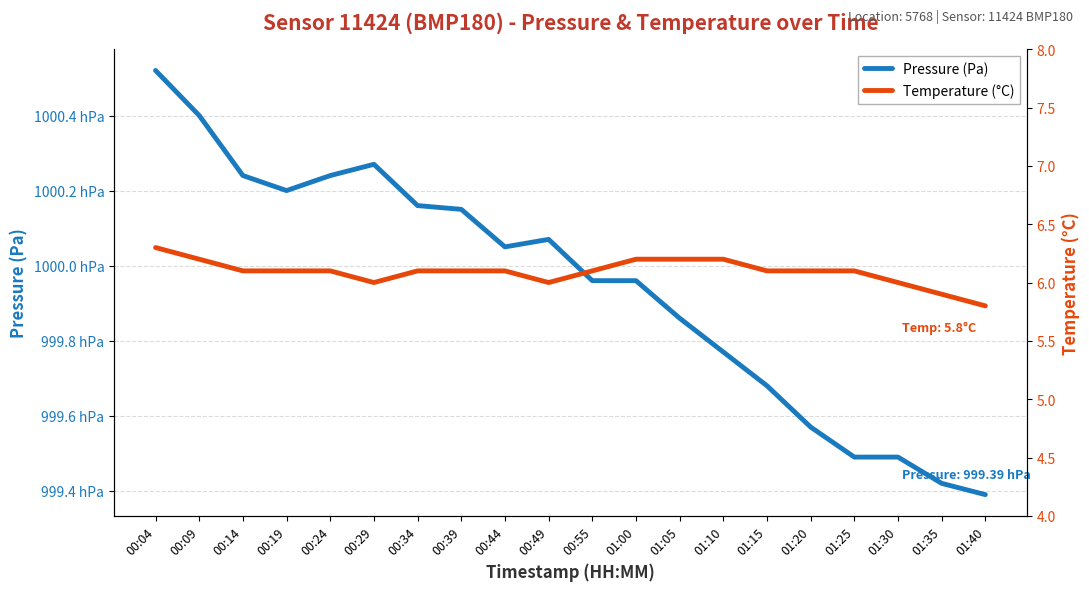

At which category does pressure reach its first local valley?

00:19